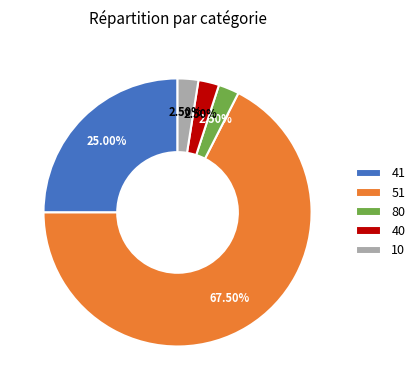

To the nearest percent, what percentage of the pie is 41?

25%